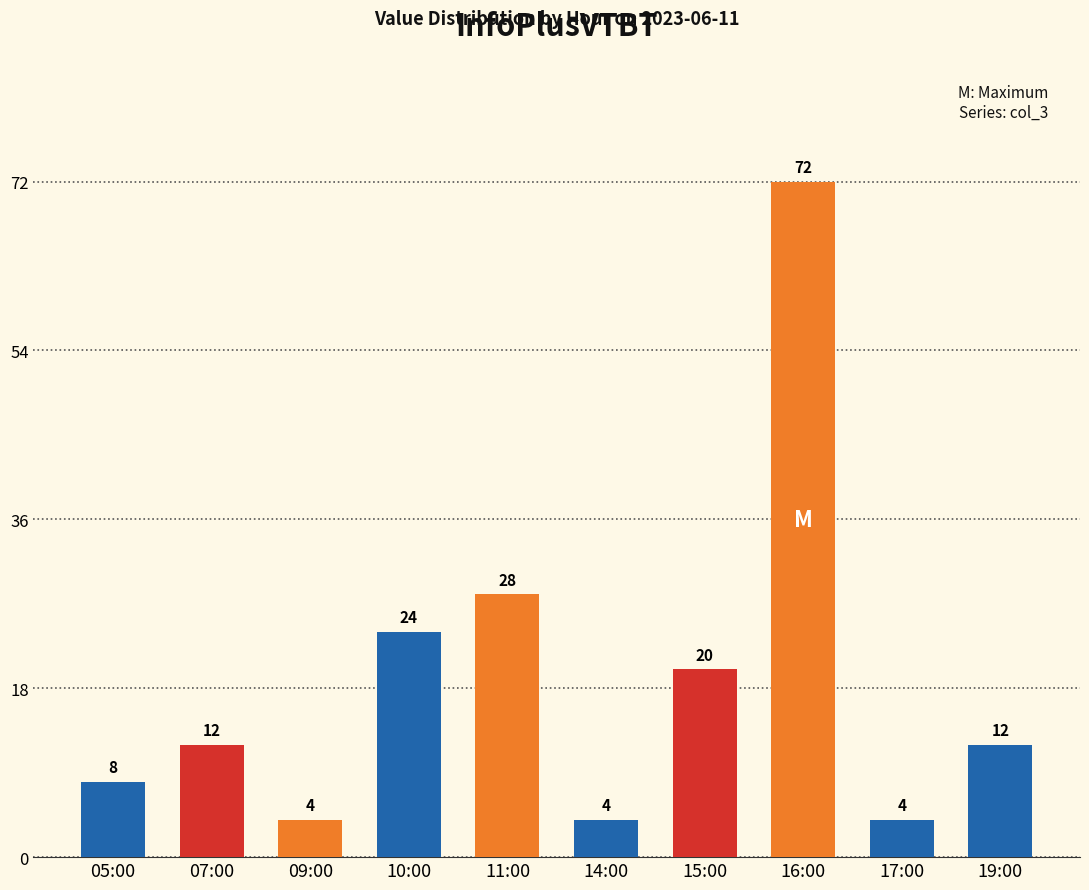

What is the label of the 6th bar from the left?

14:00